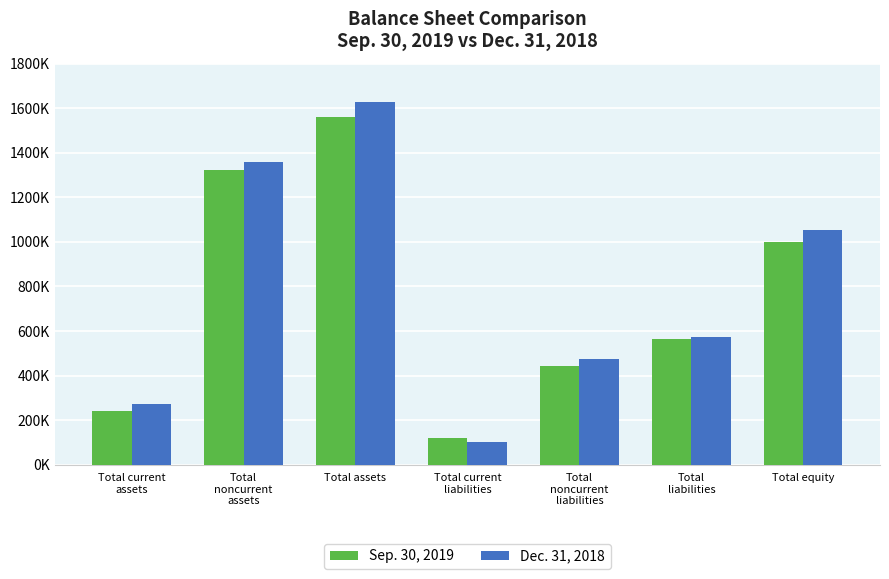

What are all the series names shown in the legend?

Sep. 30, 2019, Dec. 31, 2018